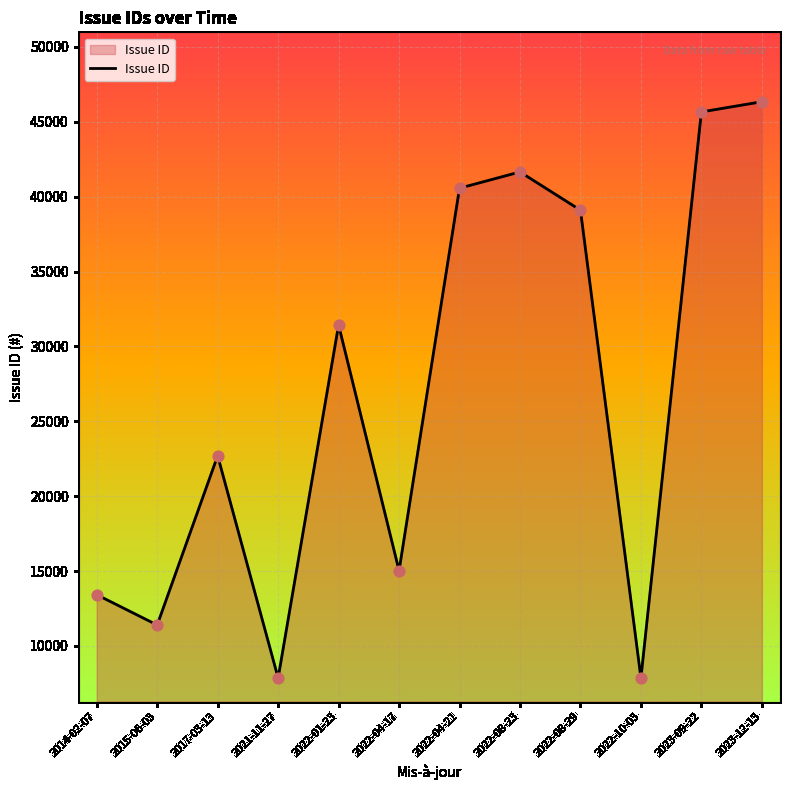

What is the change in value from 2014-02-07 to 2021-11-27?

-5562